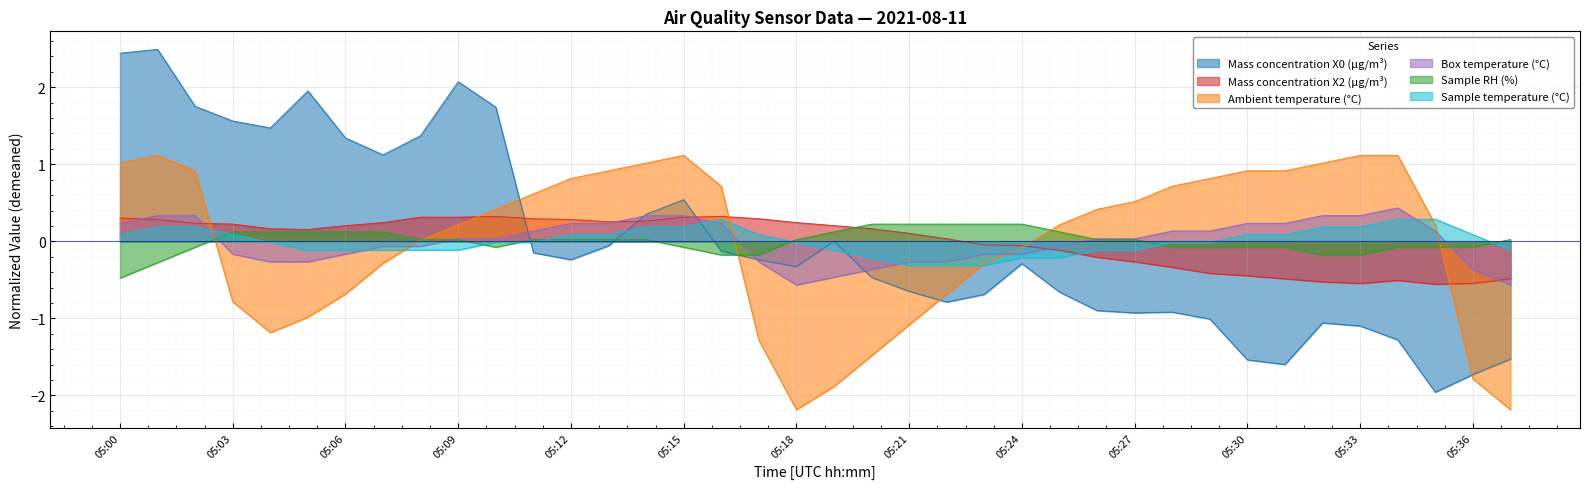

True or false: Ambient temperature (°C) has more than 0 interior local peaks.

True